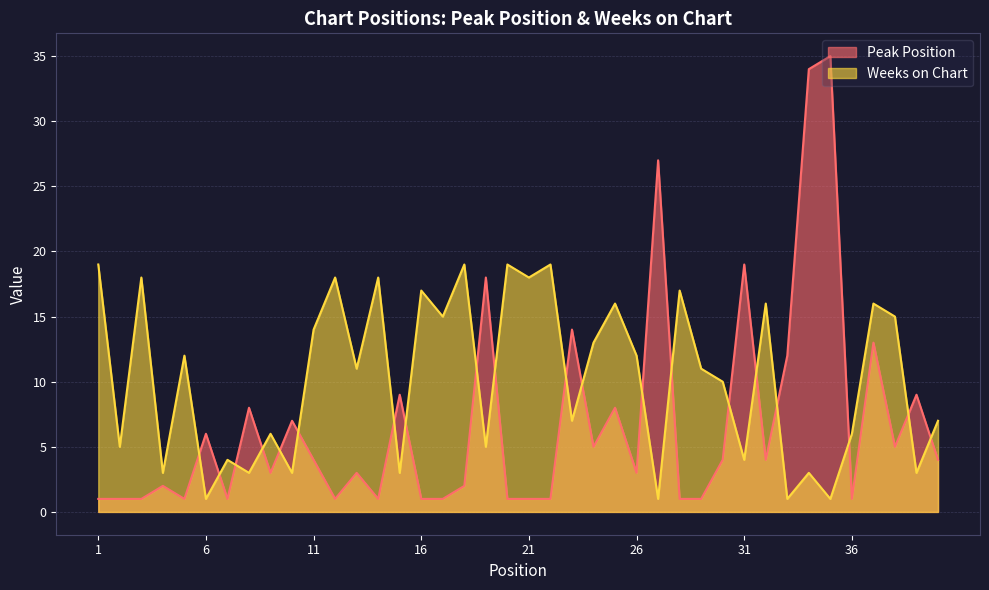

The value of Peak Position at 39 is 9. True or false?

True